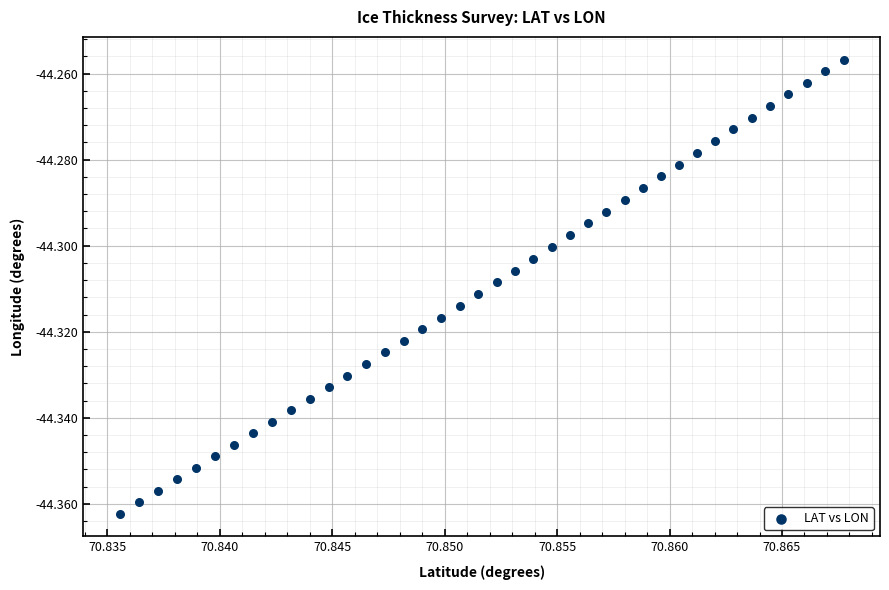

Count the number of points in this scatter plot.

40